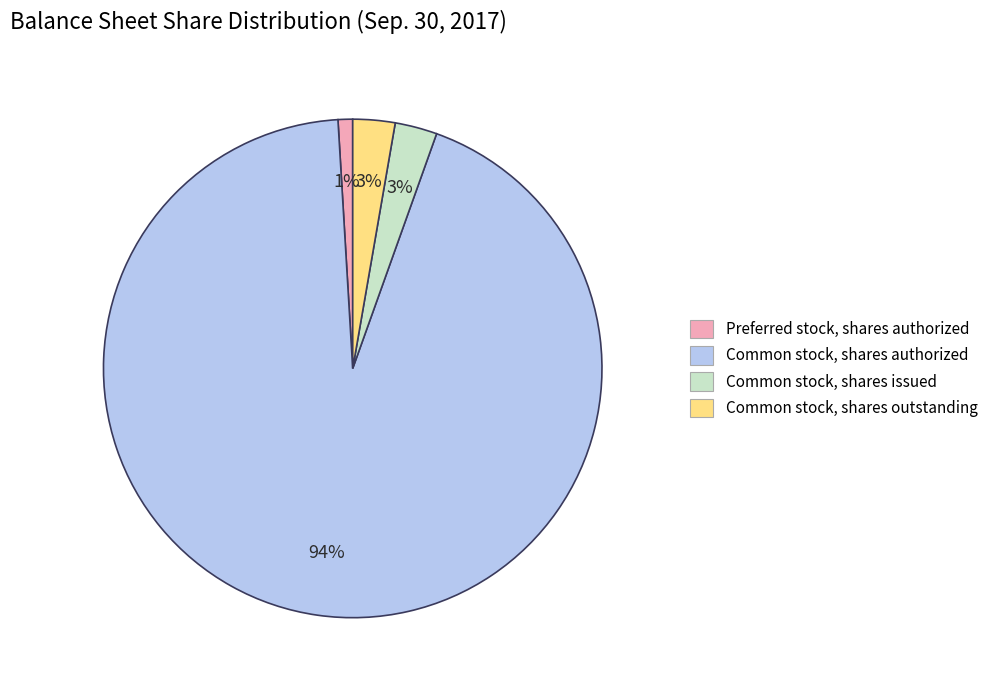

True or false: Common stock, shares outstanding accounts for 3% of the total.

True